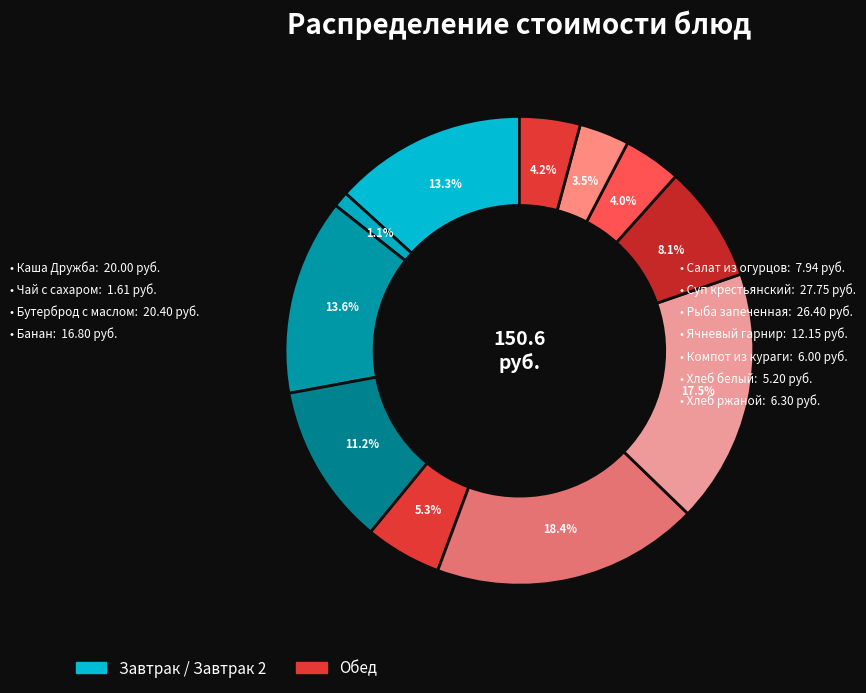

What is the smallest slice in the pie chart?

Чай с сахаром